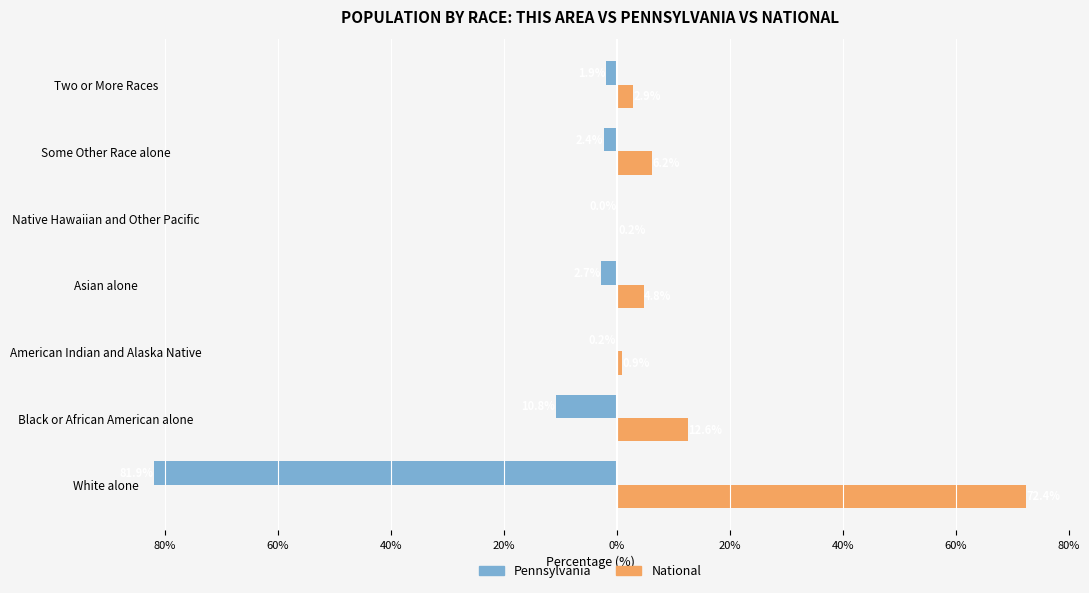

What are all the series names shown in the legend?

Pennsylvania, National